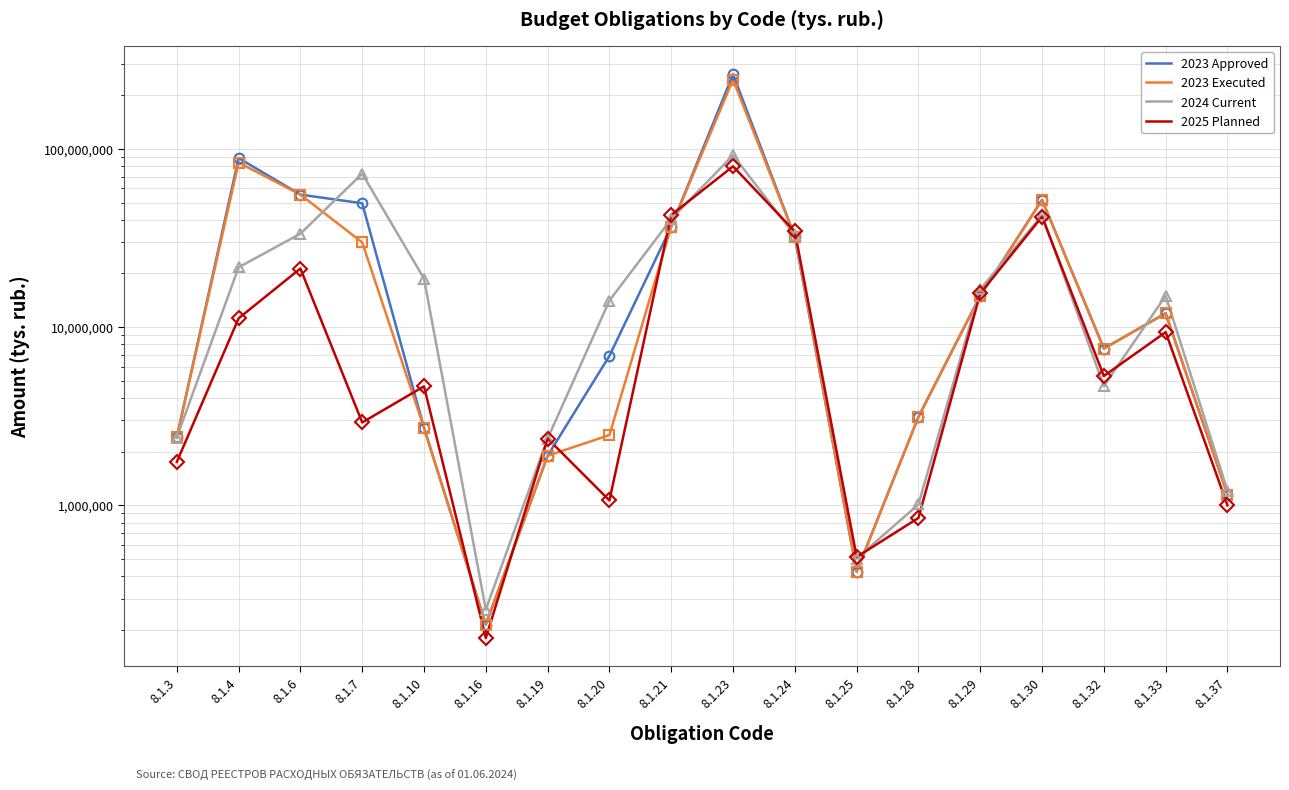

What is the minimum value for col_15 (2024 current total)?

260000.0